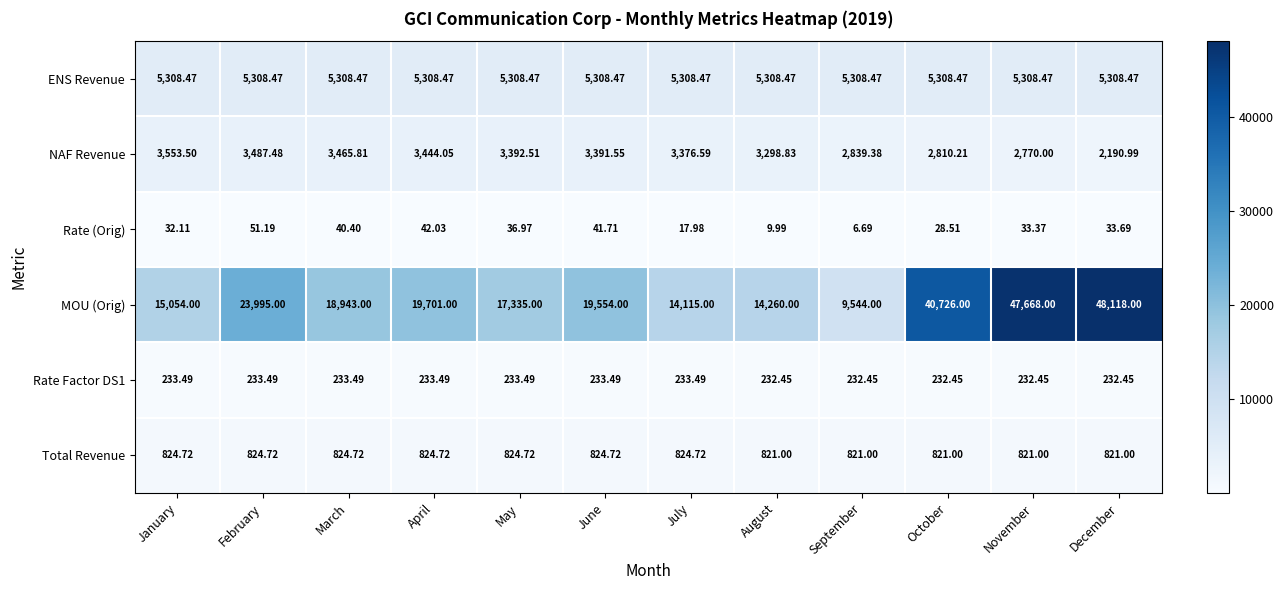

At which label does Rate Factor DS1 first exceed 233?

January